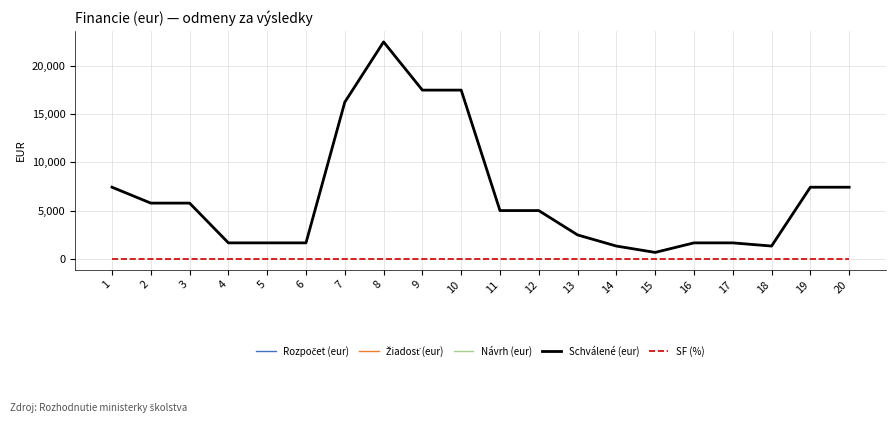

The Návrh (eur) series shows 2475 at 13. True or false?

True